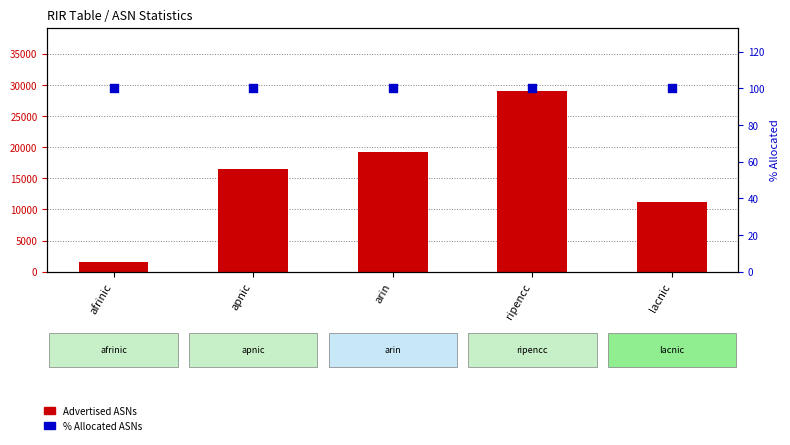

Which series has the largest total across all categories?

Advertised ASNs